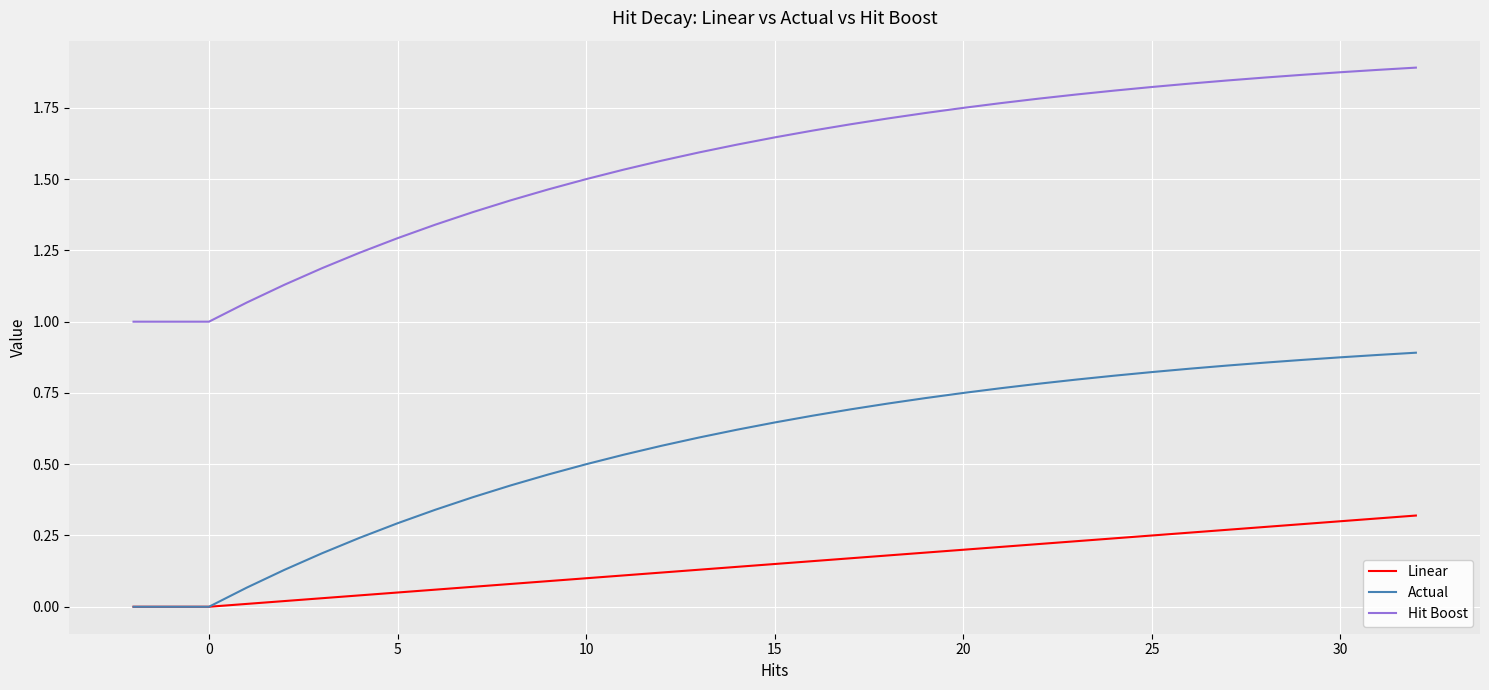

Which series has the largest total across all categories?

Hit Boost